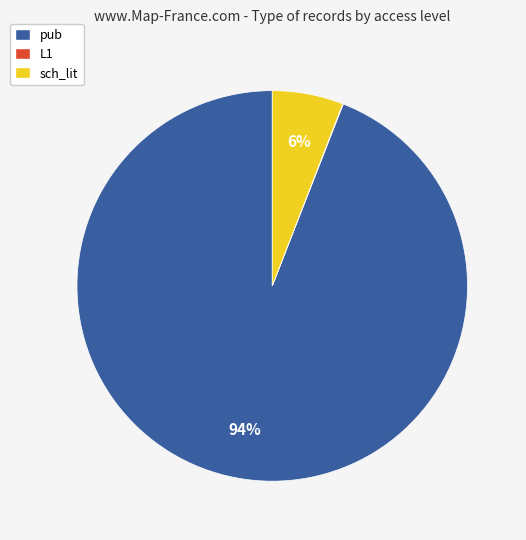

To the nearest percent, what percentage of the pie is sch_lit?

6%